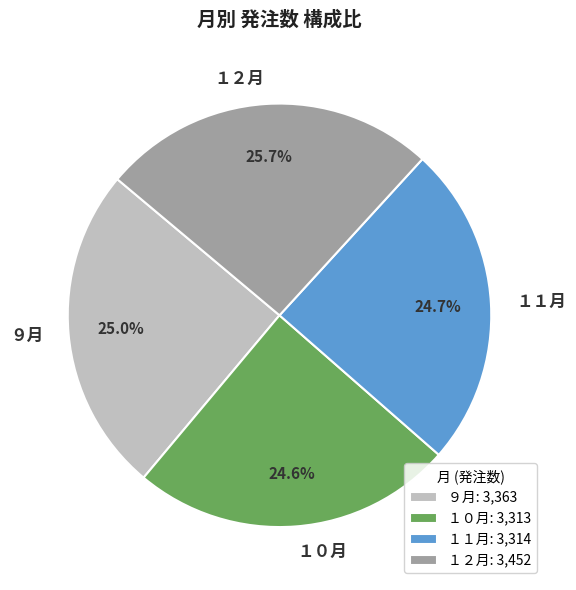

How many segments does this pie chart have?

4